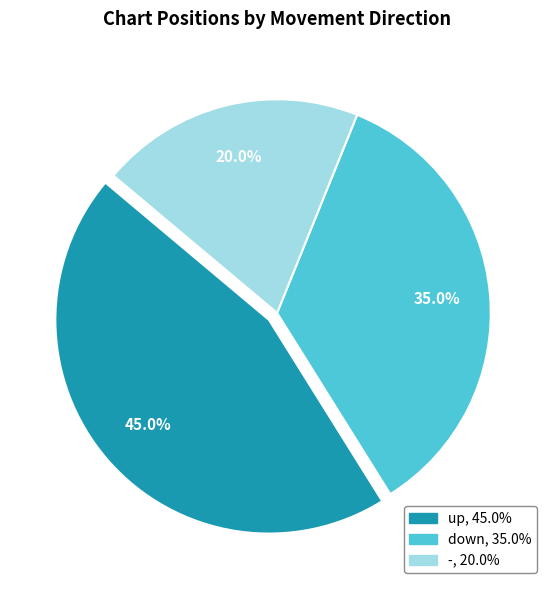

Which has a higher value, - or up?

up